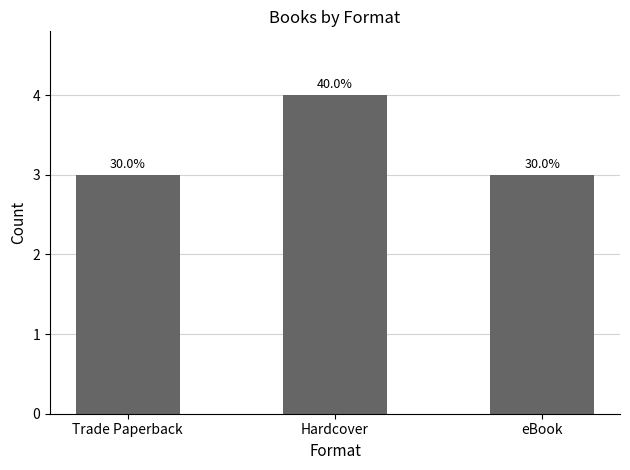

List the labels in order of value, smallest first.

Trade Paperback, eBook, Hardcover